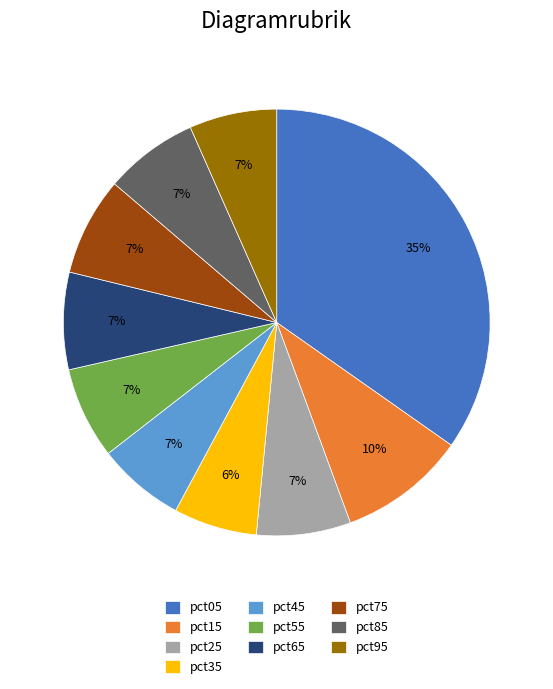

What percentage is the pct75 slice, to the nearest percent?

7%